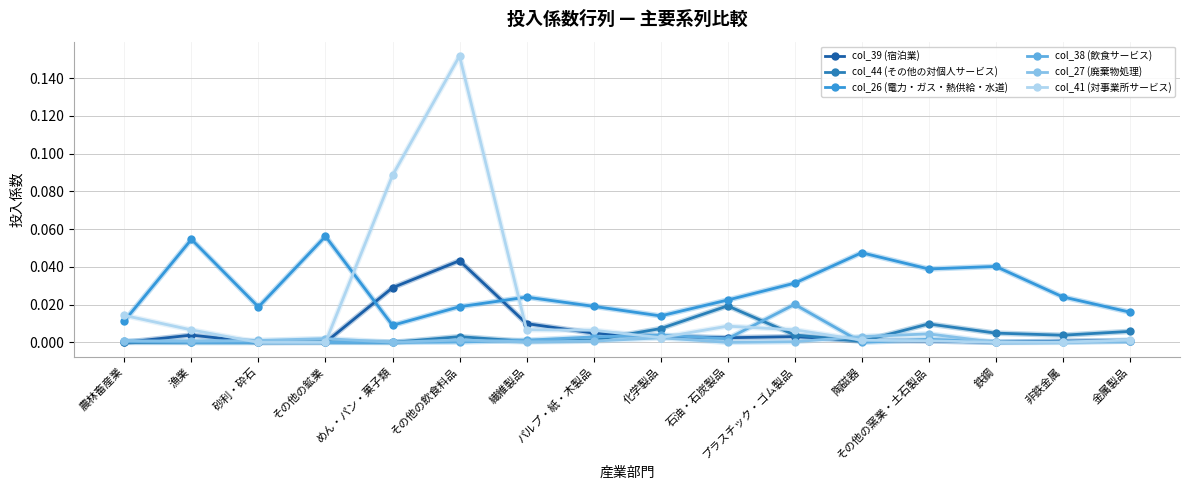

True or false: col_38 (飲食サービス) has more than 1 interior local peaks.

True